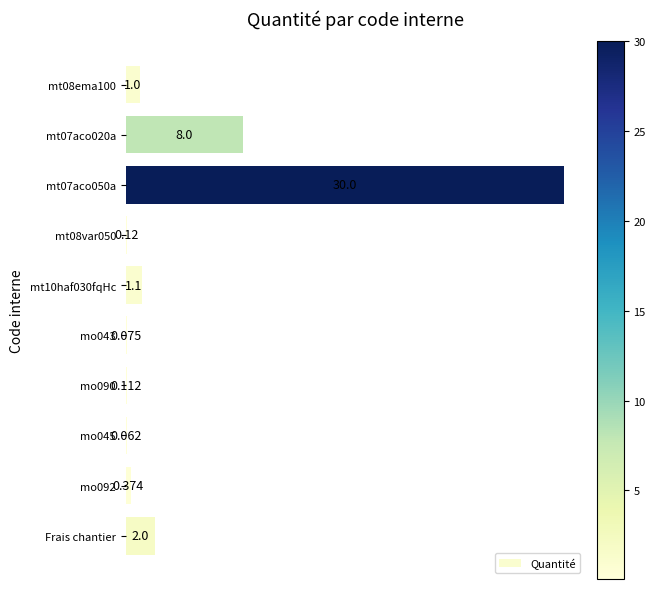

Between Frais chantier and mt08var050, which is larger?

Frais chantier